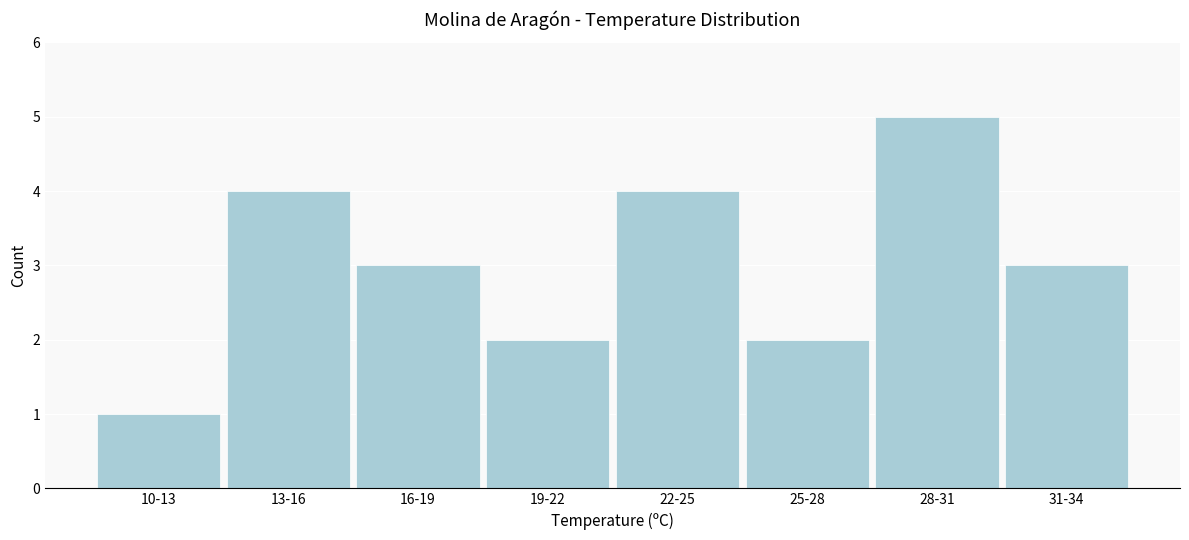

Reading left to right, list all the values displayed in this chart.

1	4	3	2	4	2	5	3